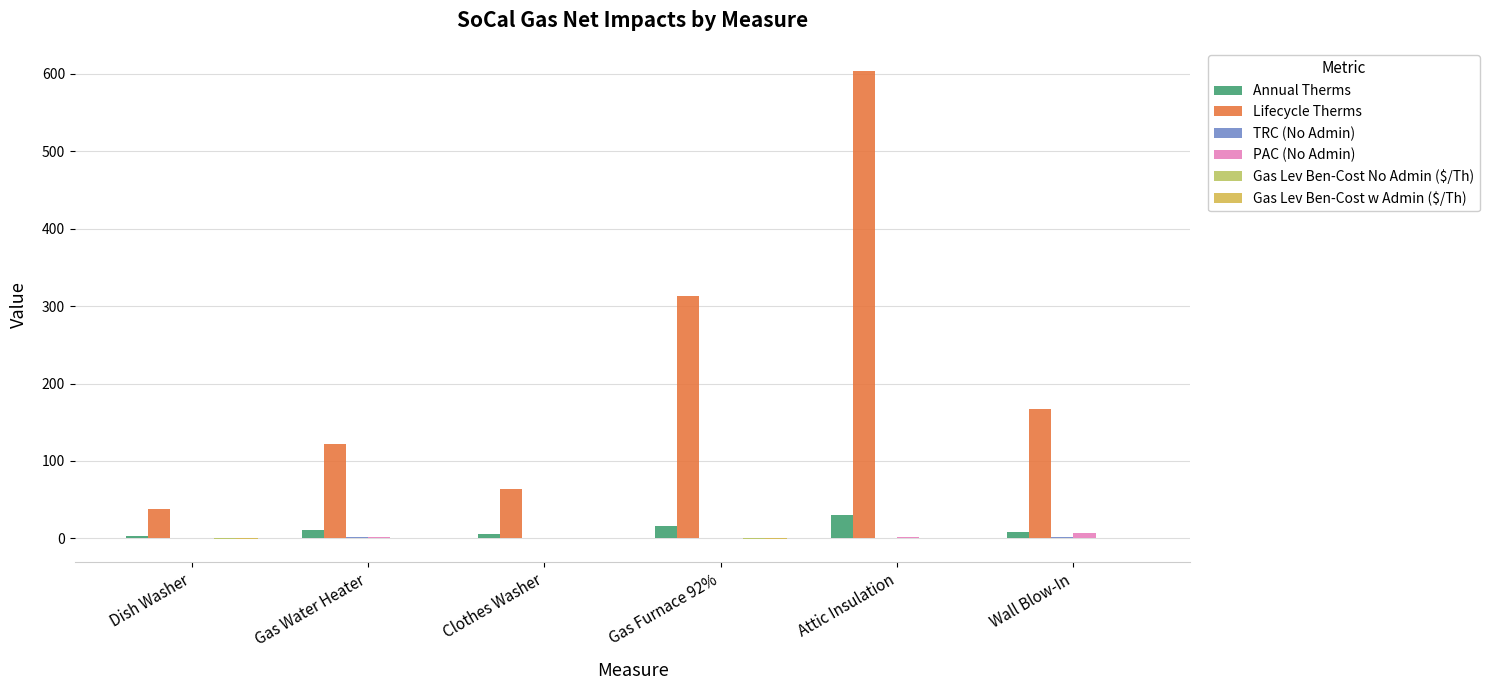

Is the value of TRC (No Admin) at Attic Insulation greater than the value of Annual Therms at Clothes Washer?

No